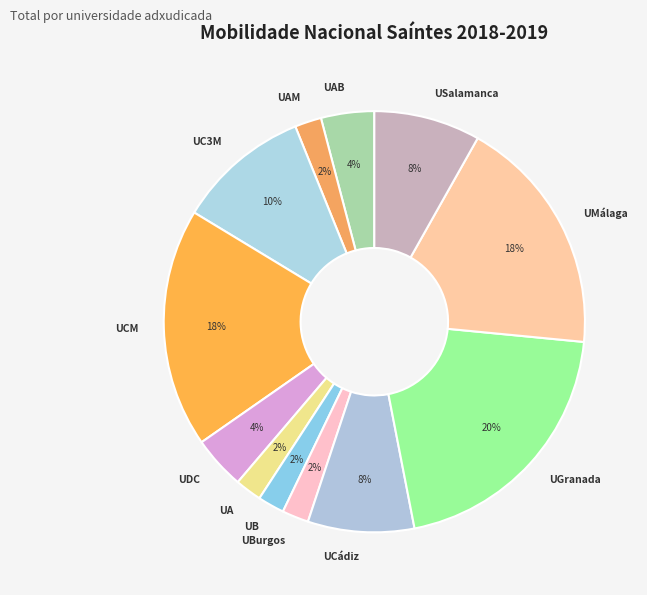

To the nearest percent, what percentage of the pie is UB?

2%